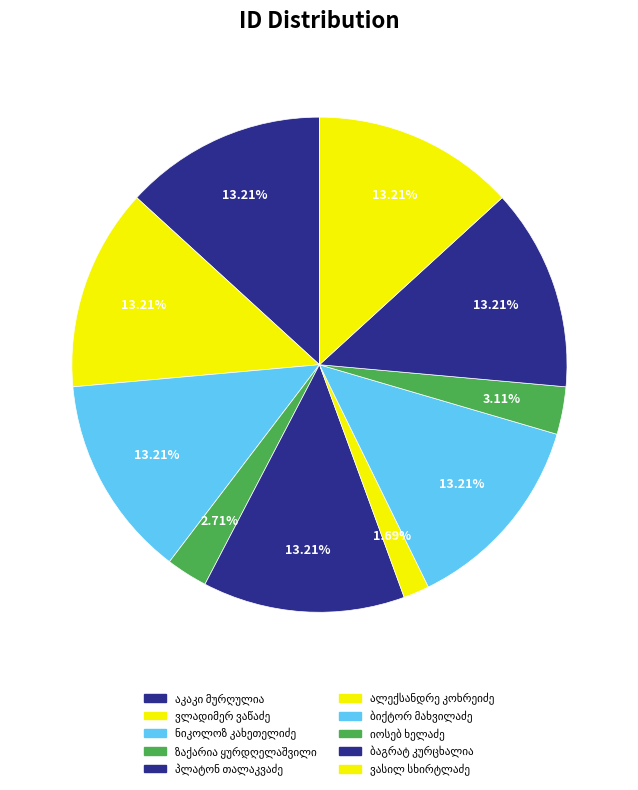

Does any single category account for the majority?

No